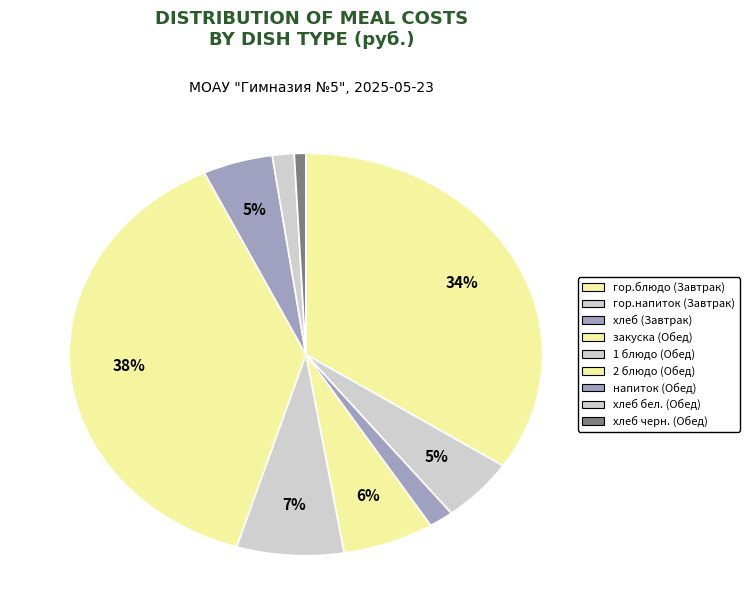

The гор.блюдо (Завтрак) slice represents 34% of the pie. True or false?

True